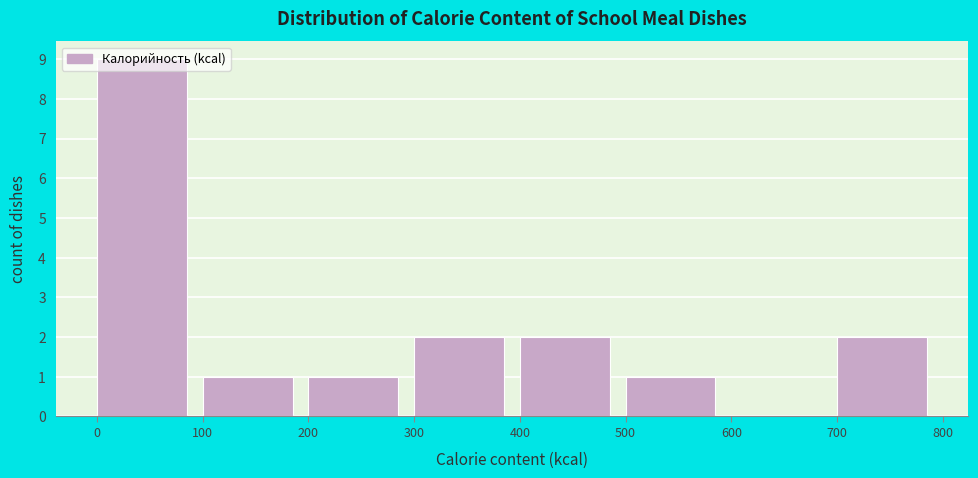

Reading left to right, list every bar in this chart as the range it spans on the x-axis followed by its height. The values are not printed on the chart, so give them approximately, as read against the axis.

0 to 100: 9
100 to 200: 1
200 to 300: 1
300 to 400: 2
400 to 500: 2
500 to 600: 1
600 to 700: 0
700 to 800: 2